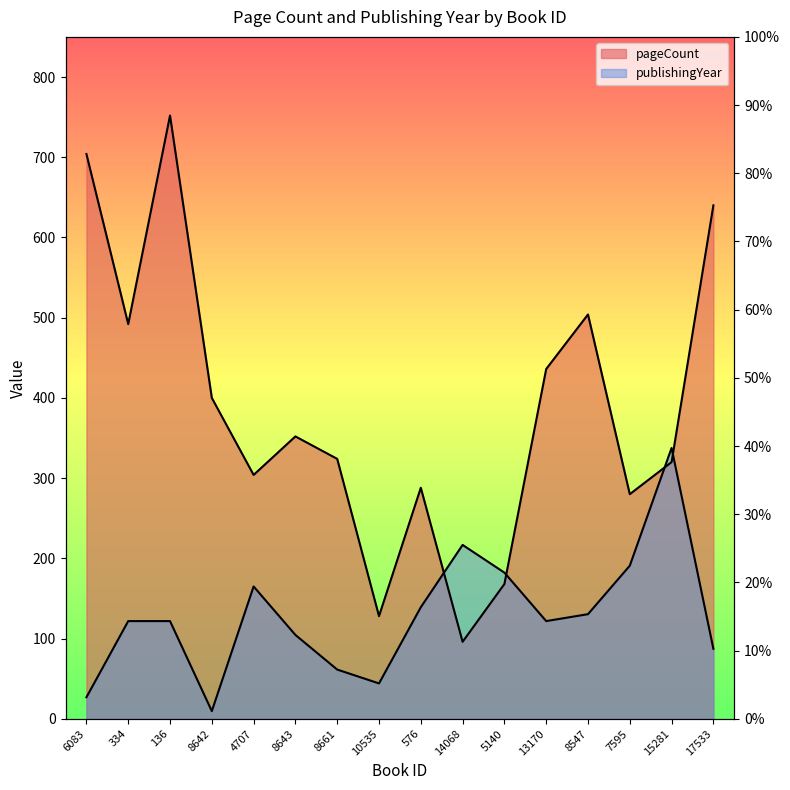

What is the label of the 12th point from the right?

4707